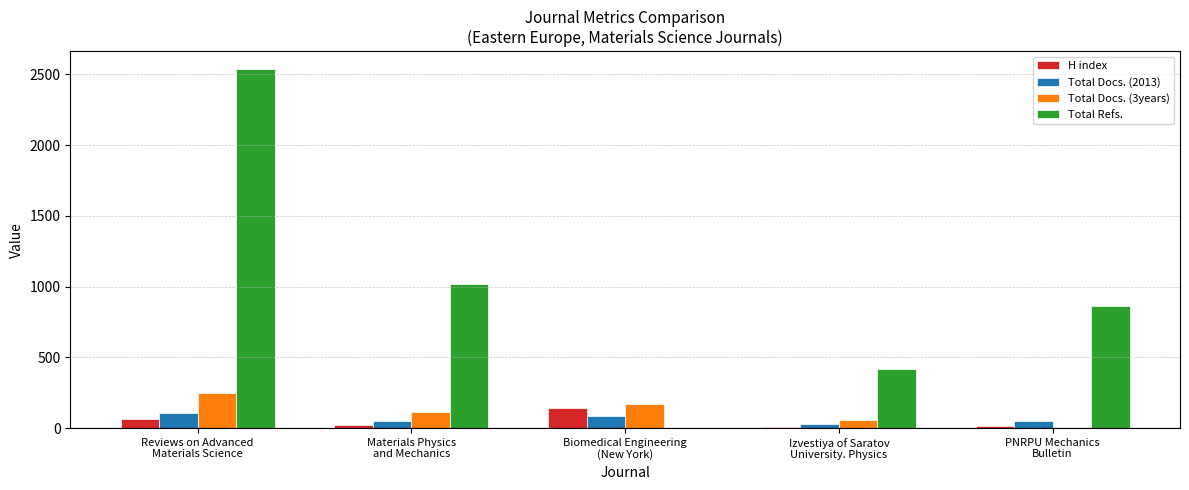

What is the sum of all Total Docs. (2013) values?

320